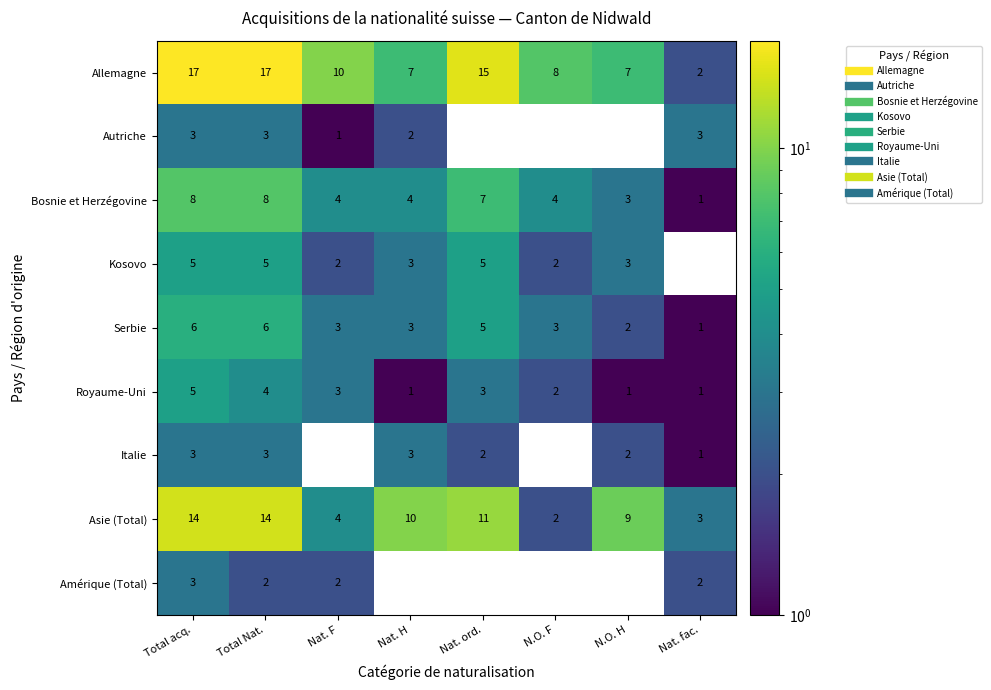

Which series has the largest total across all categories?

Allemagne